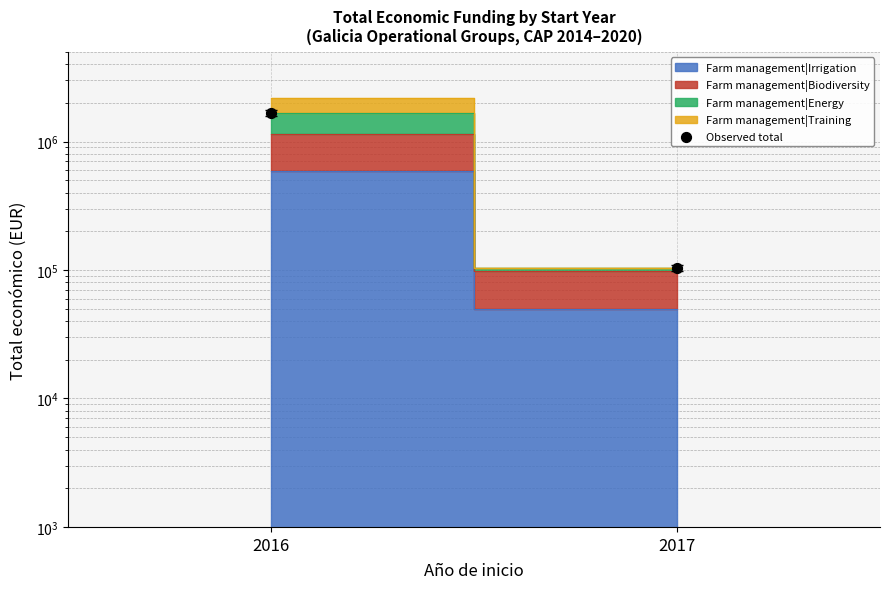

What is the change in value from 2016 to 2017?

-1559122